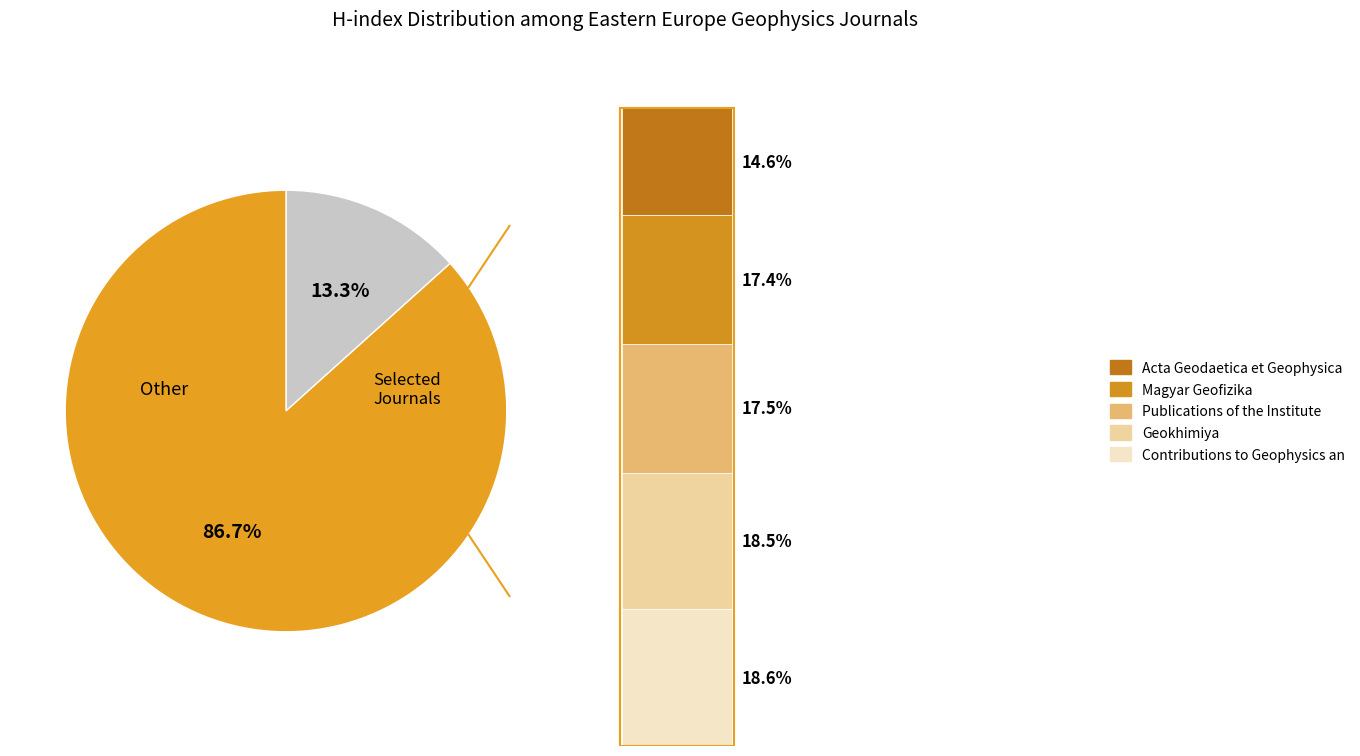

What percentage do Contributions to Geophysics and Geodesy and Magyar Geofizika together represent?

36.0%